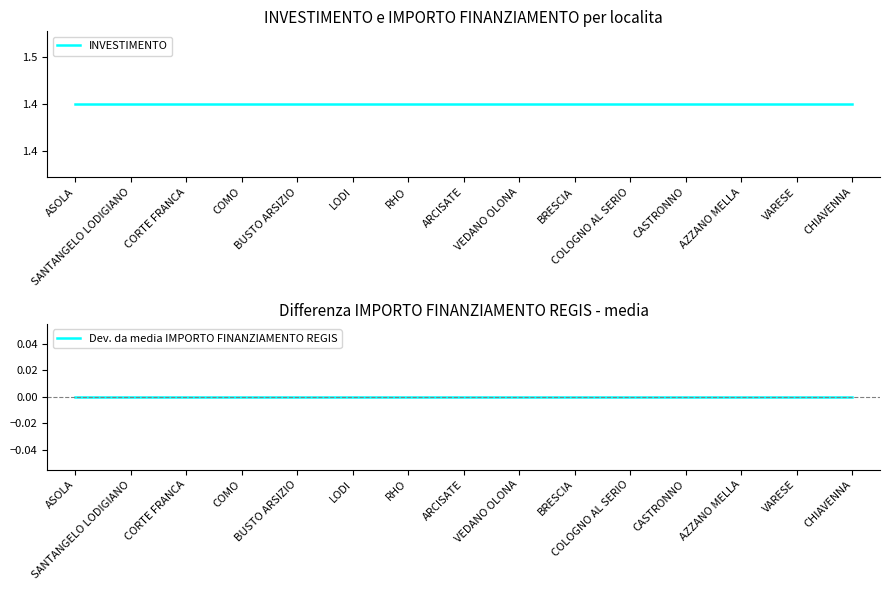

Which has a higher value, SANTANGELO LODIGIANO or RHO?

SANTANGELO LODIGIANO